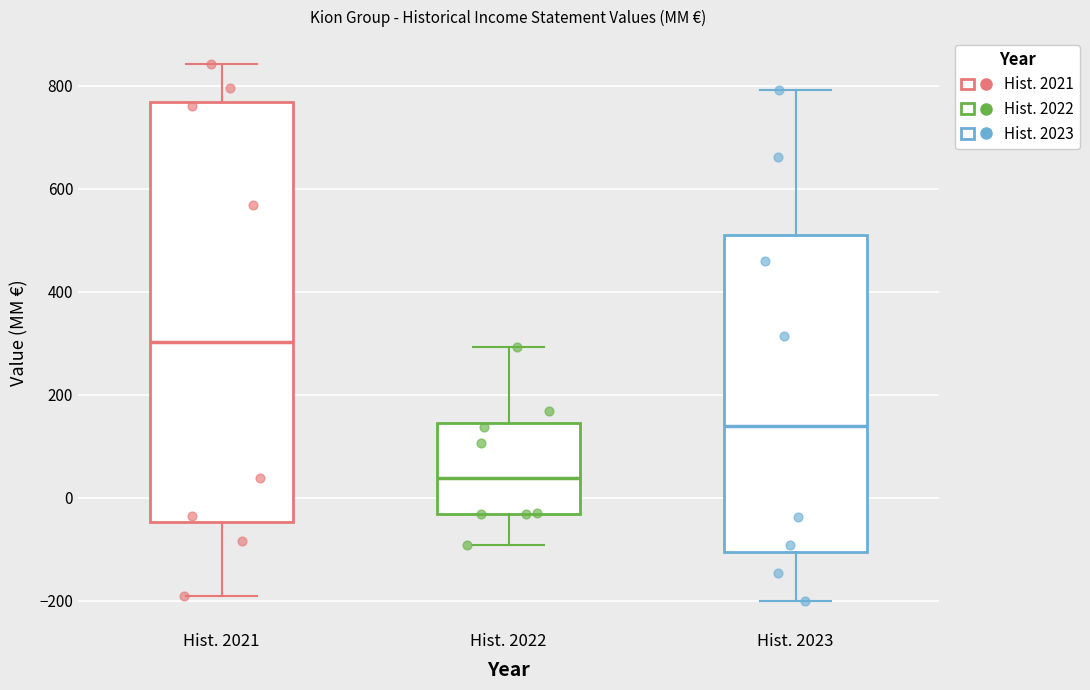

Reading left to right, transcribe this box plot: for each box, give where its median line is, the range the box spans, and where its two whiskers end, as read against the y-axis. The values are not printed on the chart, so give them approximately, as read against the axis.

Hist. 2021: median 300, box -40 to 760, whiskers -200 to 840
Hist. 2022: median 40, box -40 to 140, whiskers -100 to 300
Hist. 2023: median 140, box -100 to 520, whiskers -200 to 800